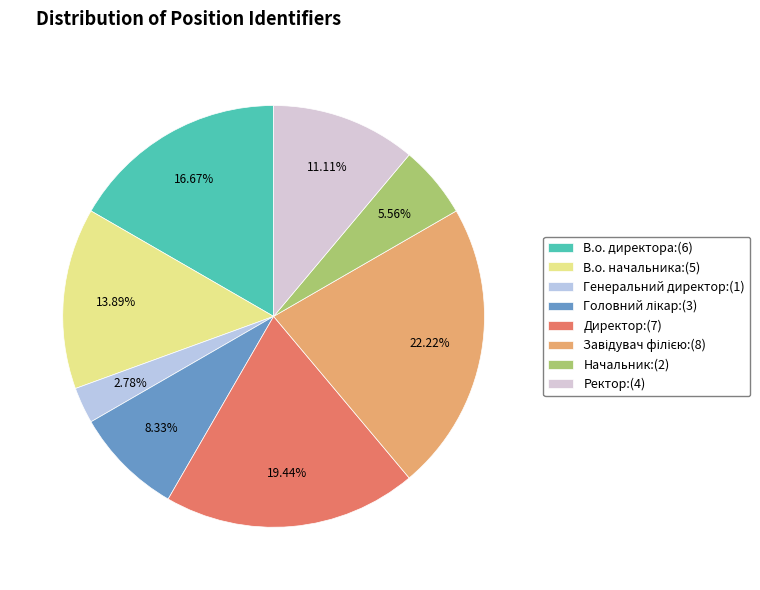

Which slice is the smallest?

Генеральний директор